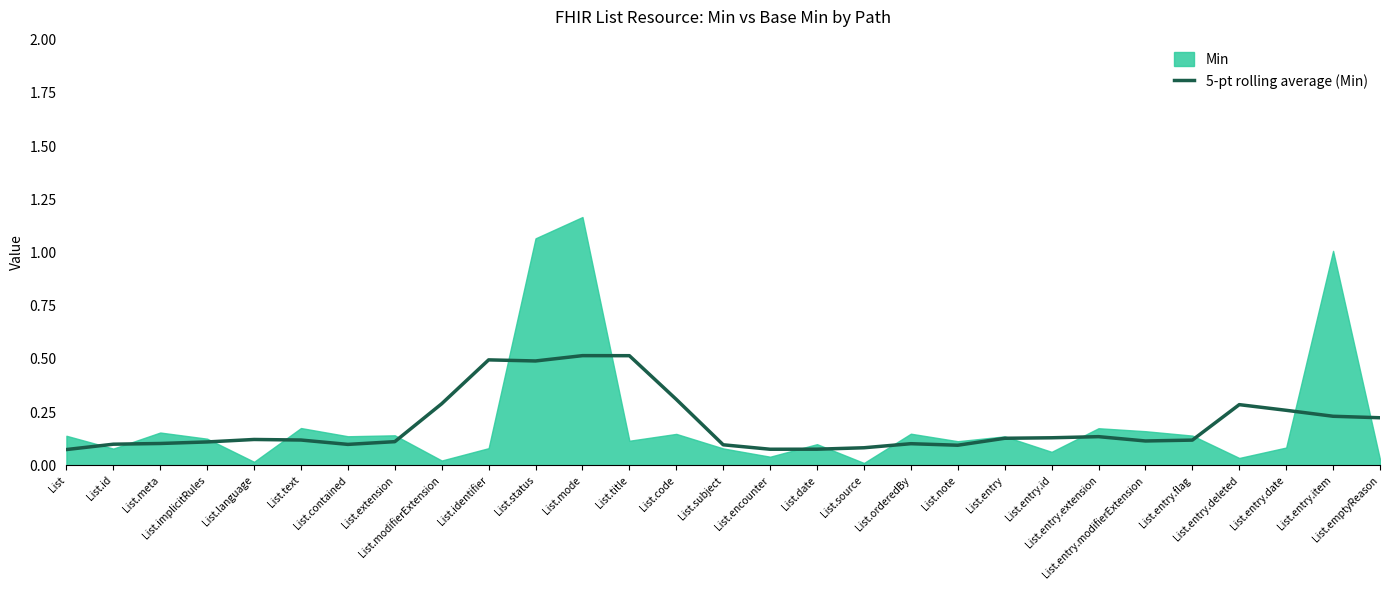

What is the value of the 3rd point from the left?

0.1